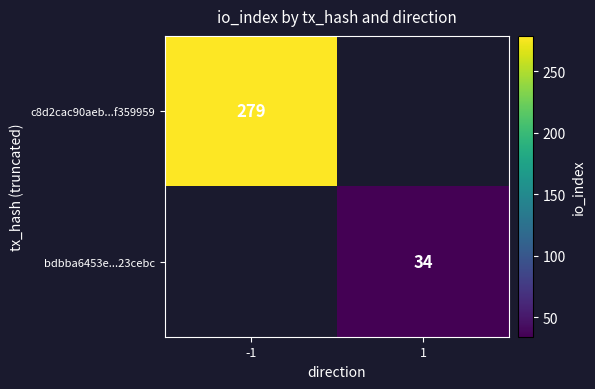

How many data points does each series have?

2